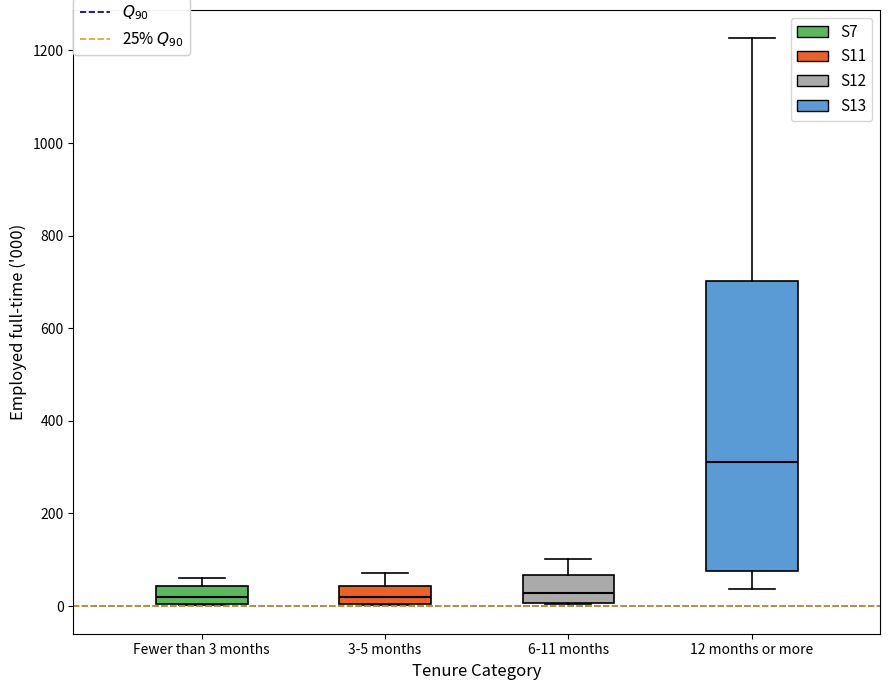

Comparing the boxes themselves (not the whiskers), which one is the tallest?

12 months or more